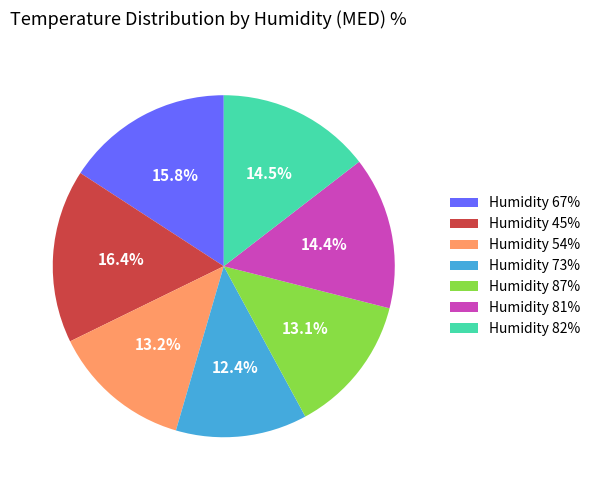

What is the smallest slice in the pie chart?

Humidity 73%